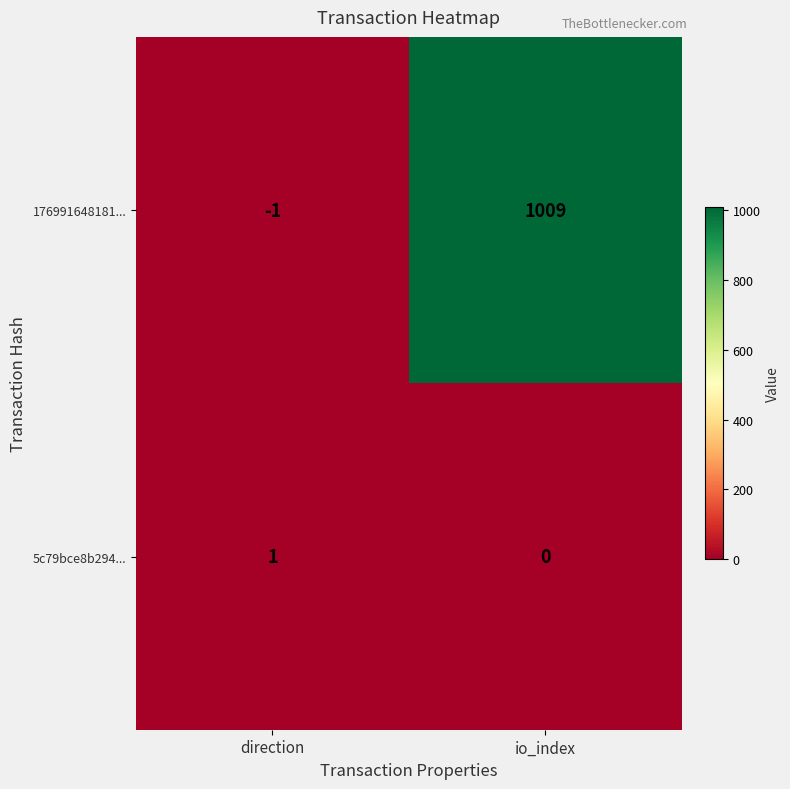

At direction, list the series in order from smallest to largest.

176991648181..., 5c79bce8b294...